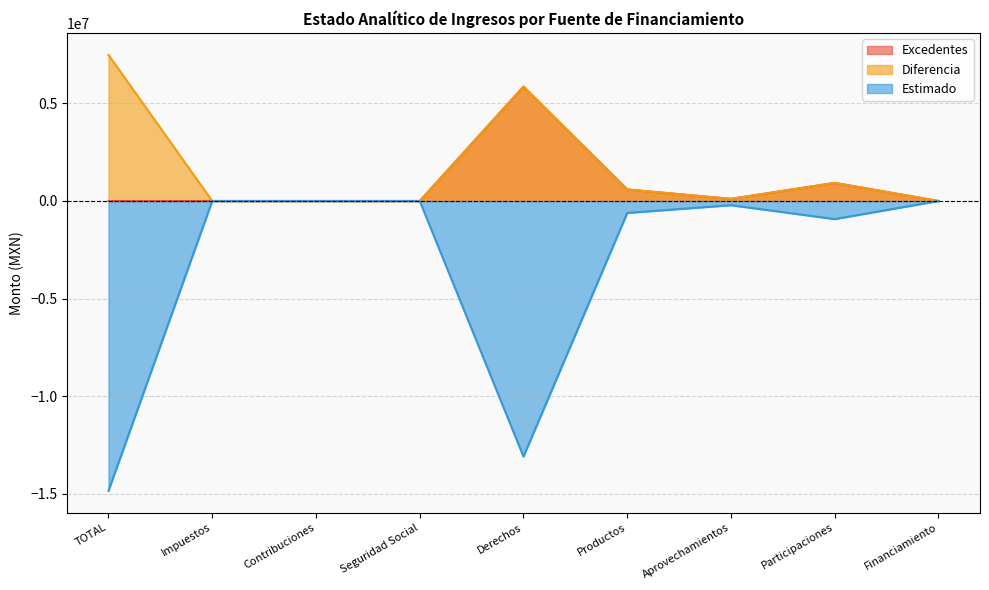

At which category does the chart reach its peak across all series?

TOTAL